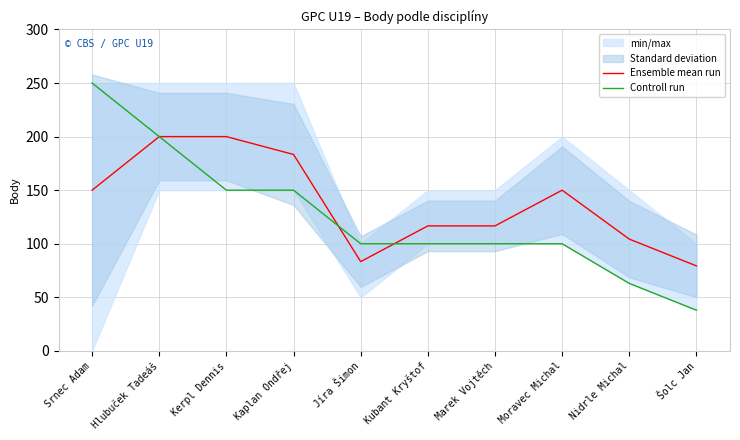

What is the highest value of the Controll run series?

250.0